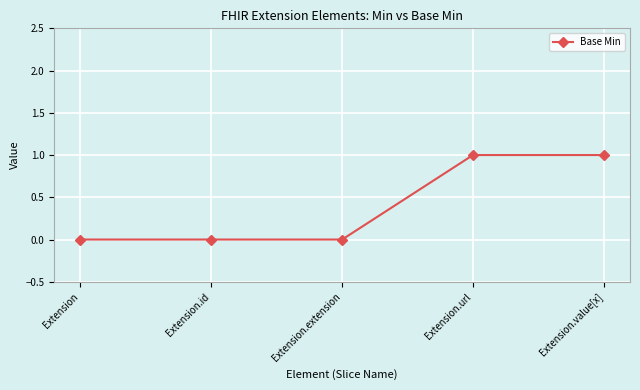

How many series are shown in this chart?

1